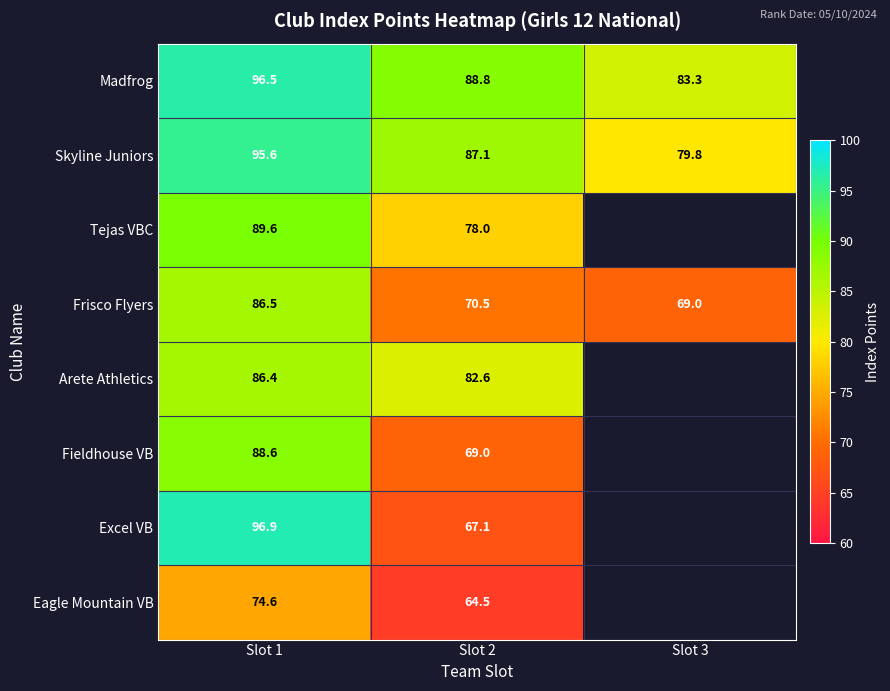

Which series changed the most between Slot 2 and Slot 3?

Skyline Juniors